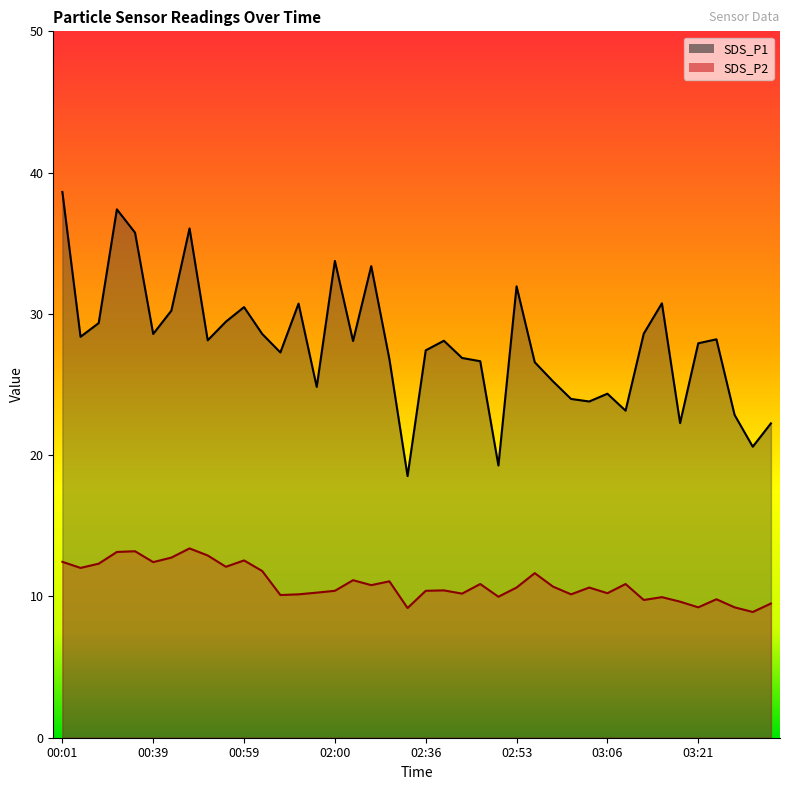

True or false: SDS_P1 and SDS_P2 intersect in this chart.

False